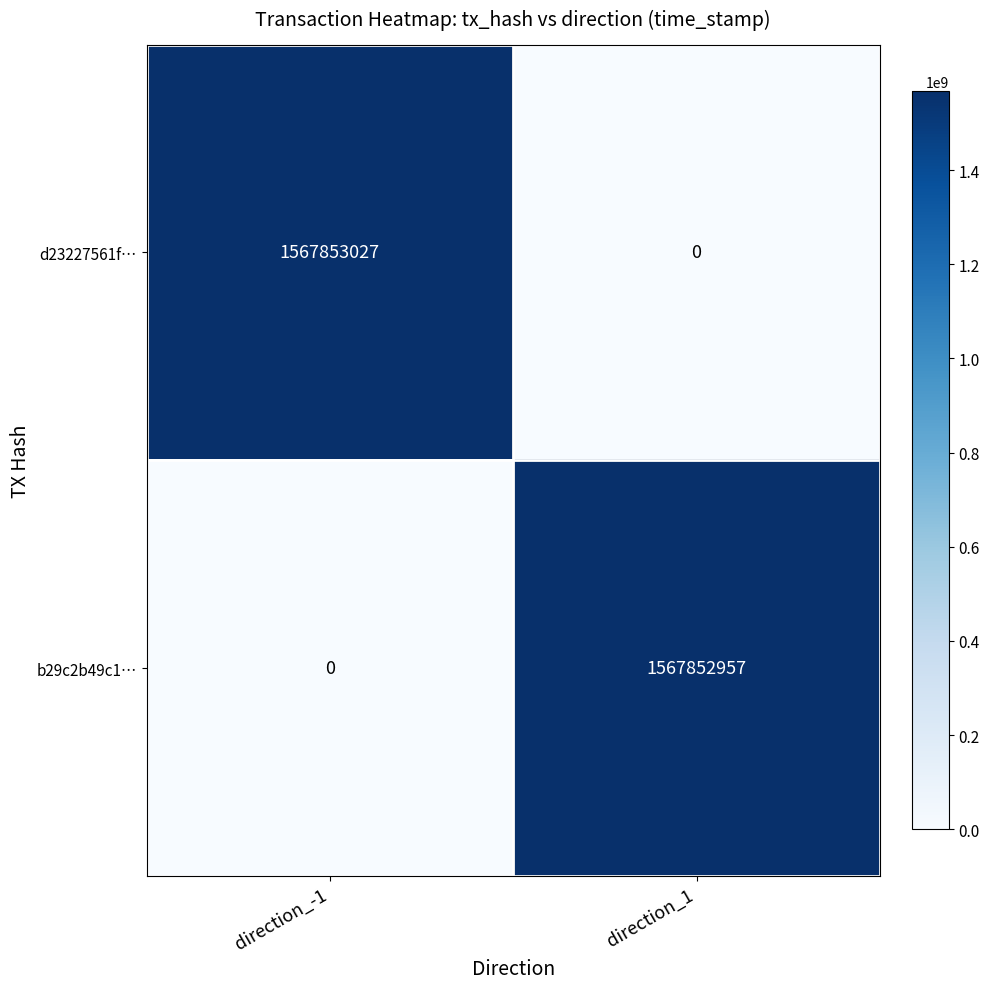

Rank the series by their maximum value, from lowest to highest.

b29c2b49c1…, d23227561f…